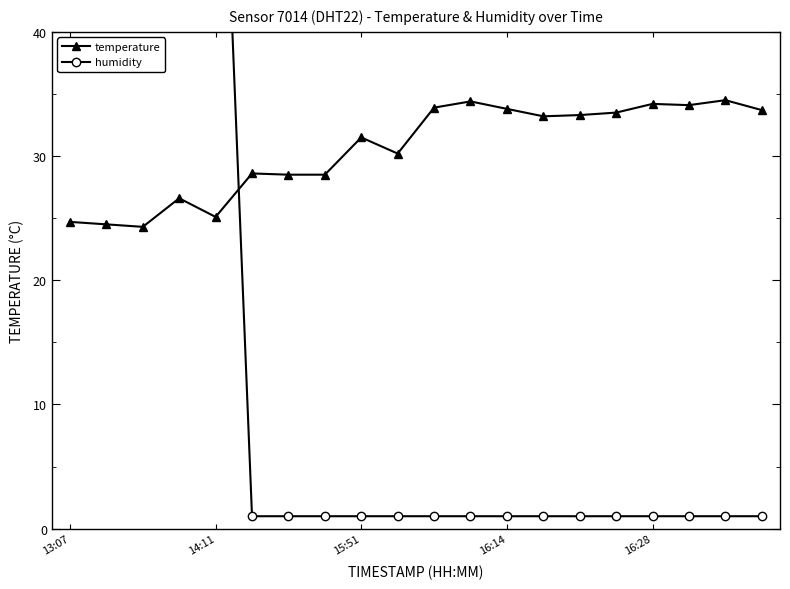

What is the difference between the second highest and second lowest values in the temperature series?

9.9